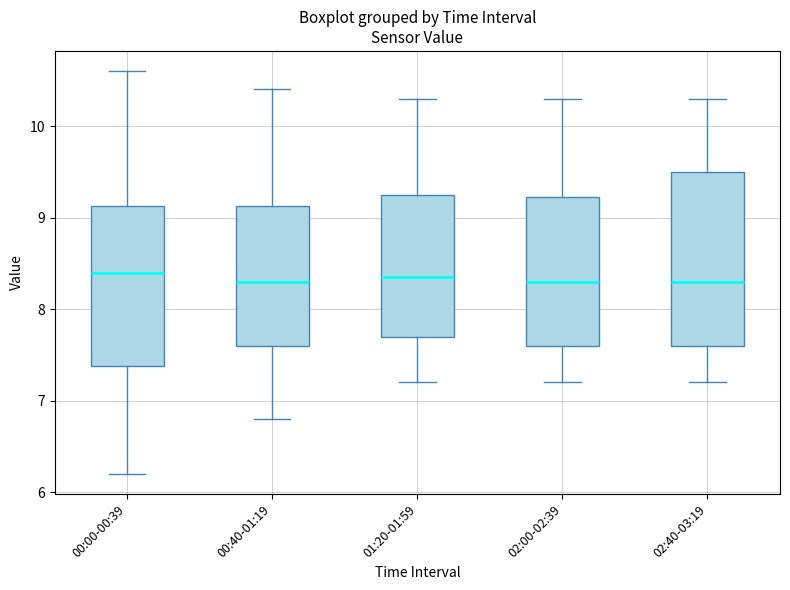

Reading left to right, read every box against the y-axis: the position of its median line, the range the box covers, and the ends of its whiskers. The values are not printed on the chart, so give them approximately, as read against the axis.

00:00-00:39: median 8.4, box 7.4 to 9.1, whiskers 6.2 to 10.6
00:40-01:19: median 8.3, box 7.6 to 9.1, whiskers 6.8 to 10.4
01:20-01:59: median 8.4, box 7.7 to 9.3, whiskers 7.2 to 10.3
02:00-02:39: median 8.3, box 7.6 to 9.2, whiskers 7.2 to 10.3
02:40-03:19: median 8.3, box 7.6 to 9.5, whiskers 7.2 to 10.3